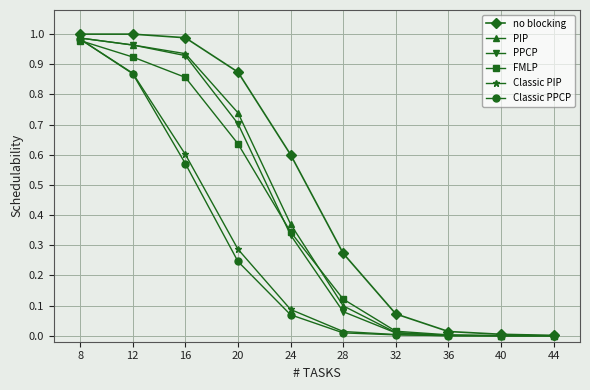

At which category is the sum across all series the highest?

8